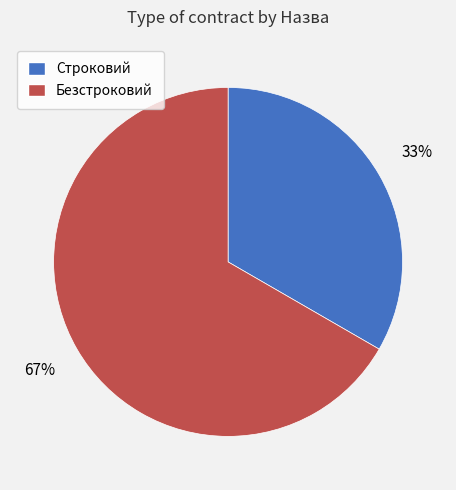

Is there any slice that represents more than half of the pie?

Yes